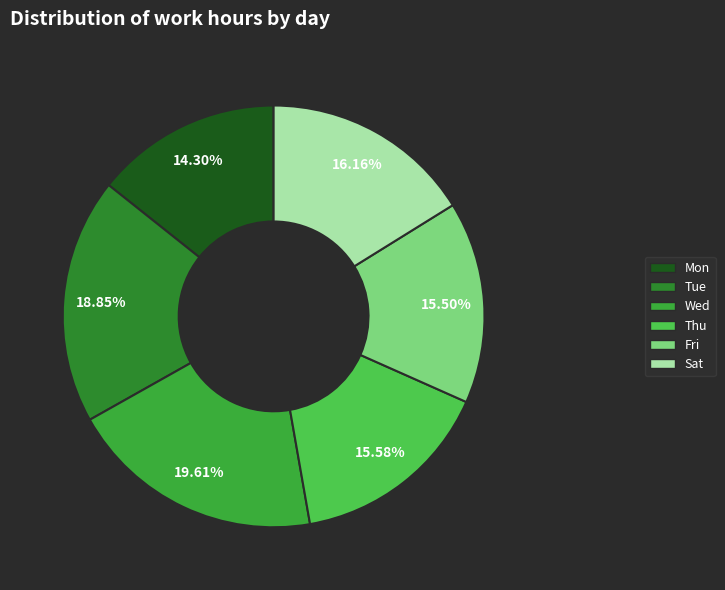

Count the number of slices in the pie.

6